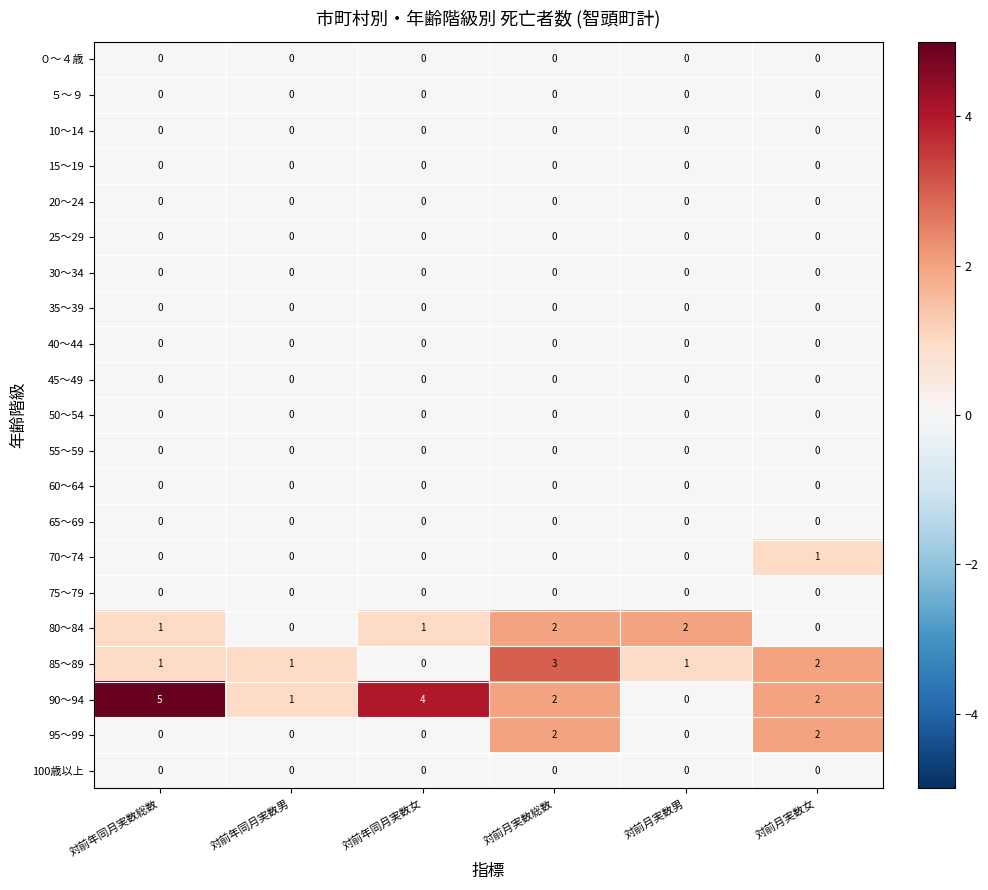

Which series changed the most between 対前年同月実数女 and 対前月実数総数?

85～89